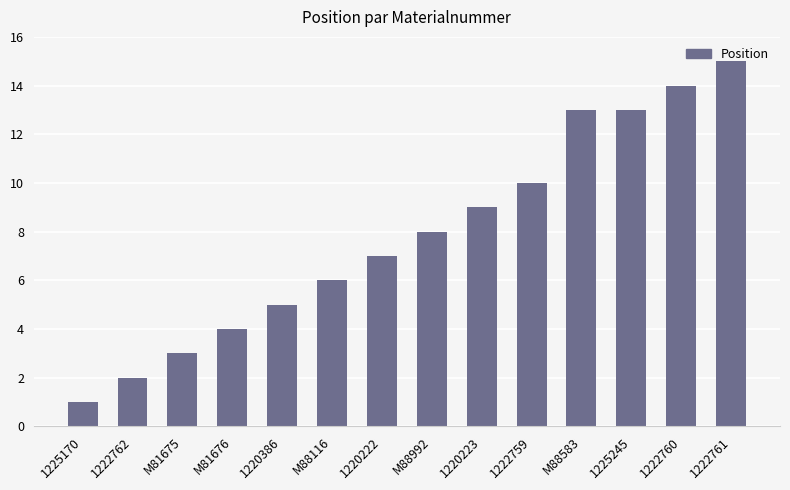

Reading right to left, extract all data points from this chart.

1222761=15	1222760=14	1225245=13	M88583=13	1222759=10	1220223=9	M88992=8	1220222=7	M88116=6	1220386=5	M81676=4	M81675=3	1222762=2	1225170=1